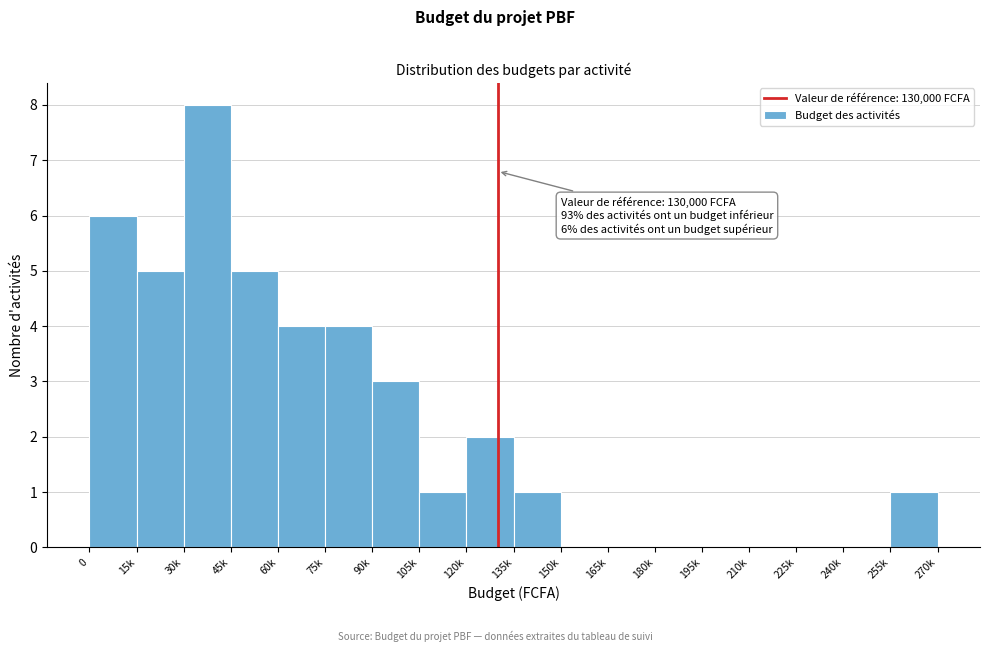

Reading left to right, transcribe all the data shown in this chart.

0=6	15k=5	30k=8	45k=5	60k=4	75k=4	90k=3	105k=1	120k=2	135k=1	150k=0	165k=0	180k=0	195k=0	210k=0	225k=0	240k=0	255k=1